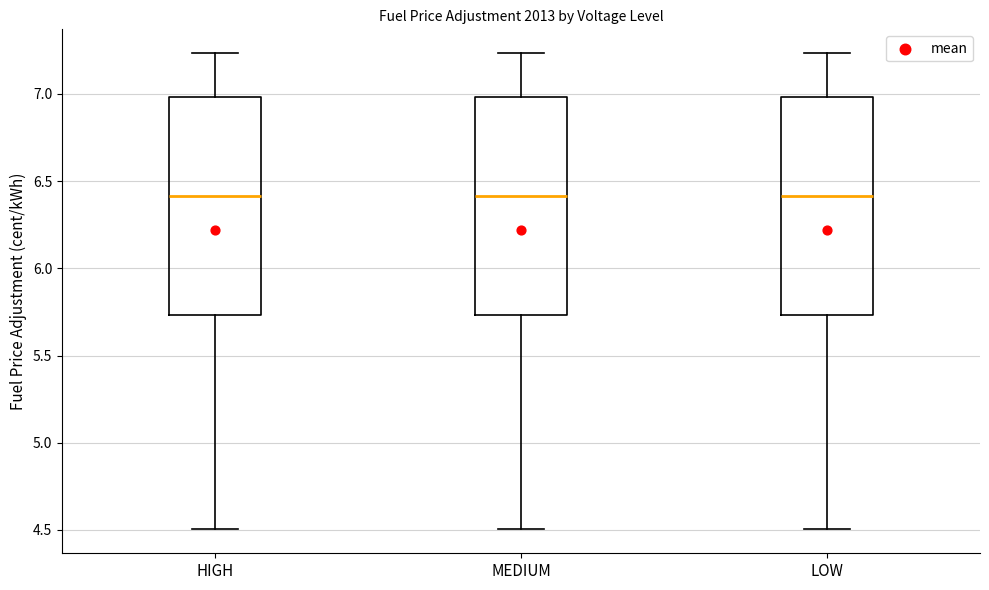

Reading left to right, read every box against the y-axis: the position of its median line, the range the box covers, and the ends of its whiskers. The values are not printed on the chart, so give them approximately, as read against the axis.

HIGH: median 6.40, box 5.75 to 7.00, whiskers 4.50 to 7.25
MEDIUM: median 6.40, box 5.75 to 7.00, whiskers 4.50 to 7.25
LOW: median 6.40, box 5.75 to 7.00, whiskers 4.50 to 7.25